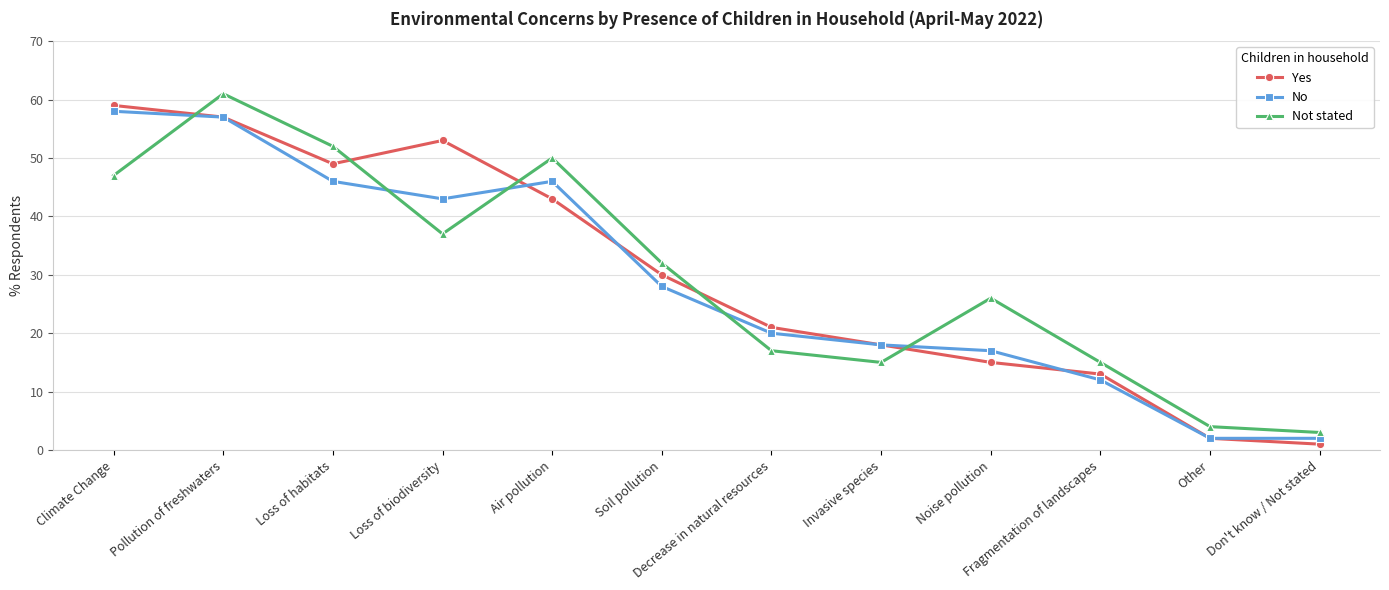

True or false: Not stated has a value of 8 at Invasive species.

False